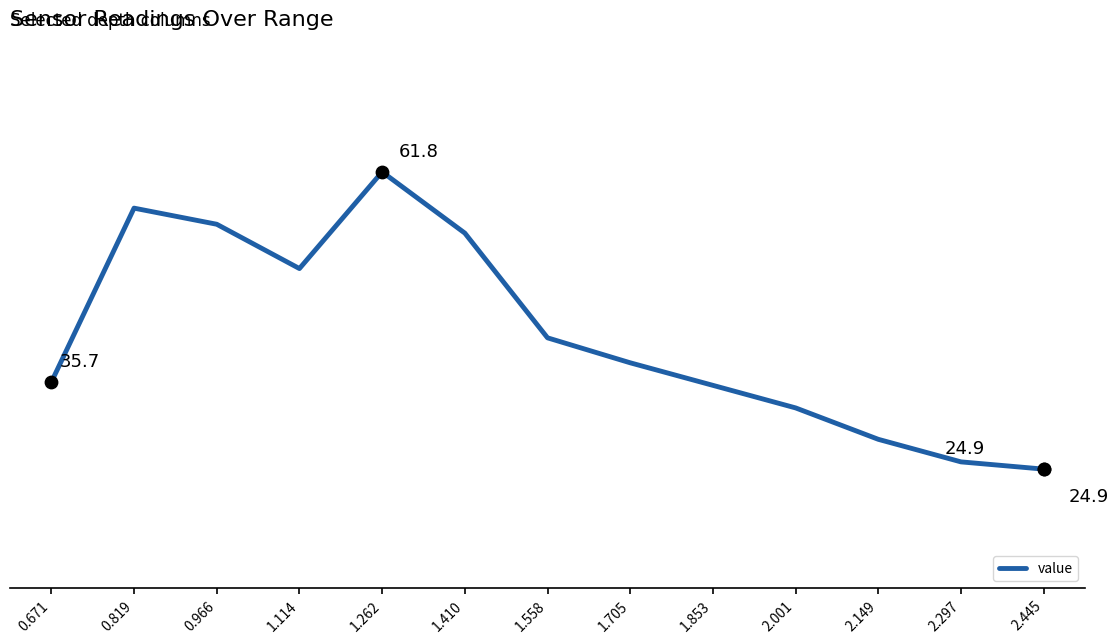

Is this an area chart (filled region under the line)?

No